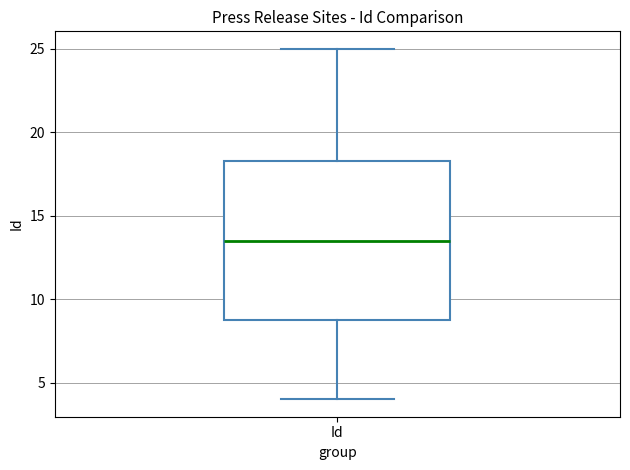

Where is the upper edge of the box for Id on the y-axis? The values are not printed on the chart, so give them approximately, as read against the axis.

18.5